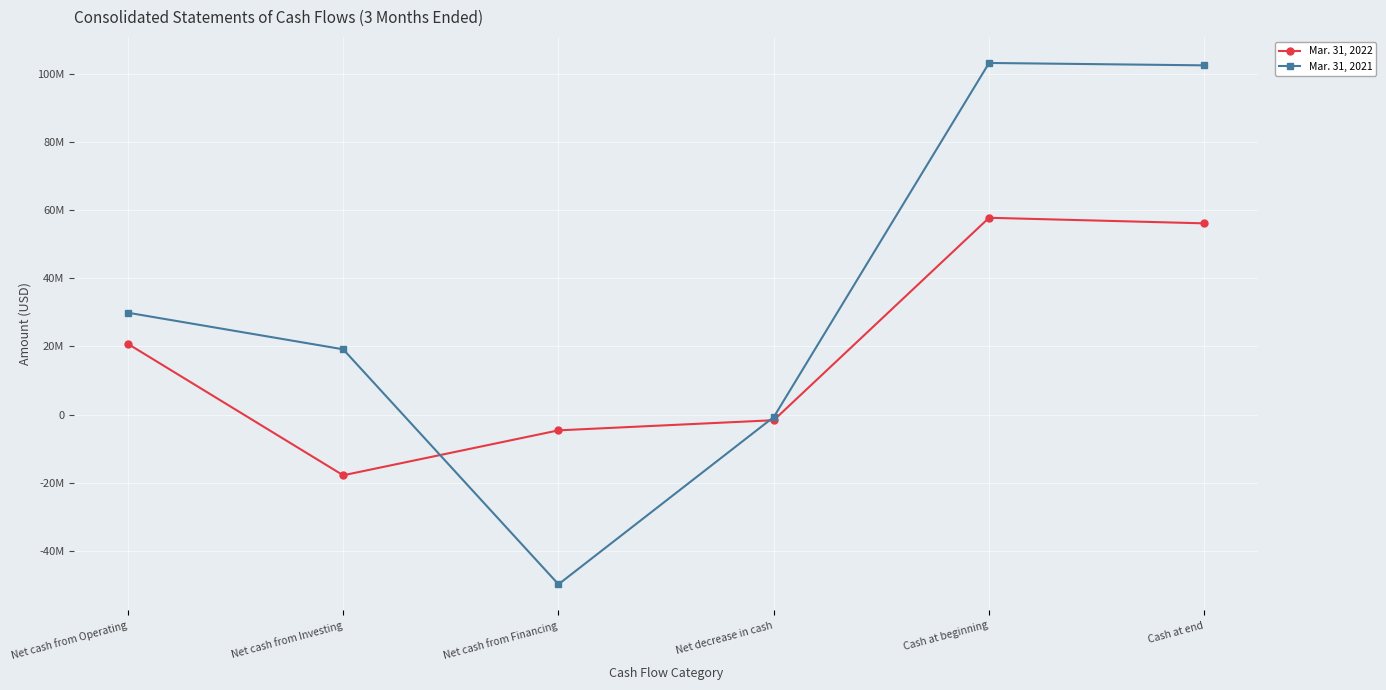

Where is the first local maximum for Mar. 31, 2021?

Cash at beginning